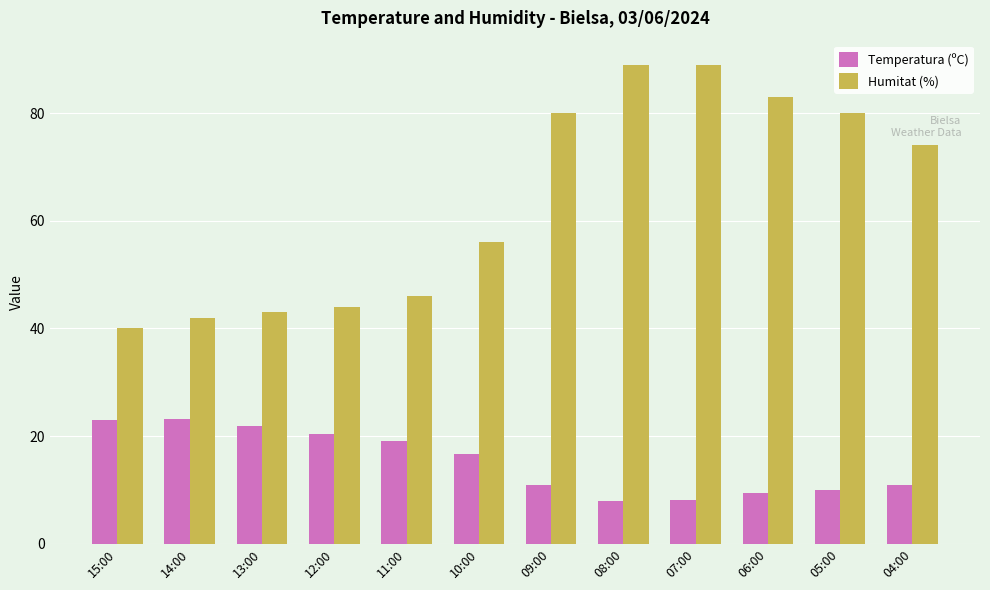

Does the chart contain any negative values?

No